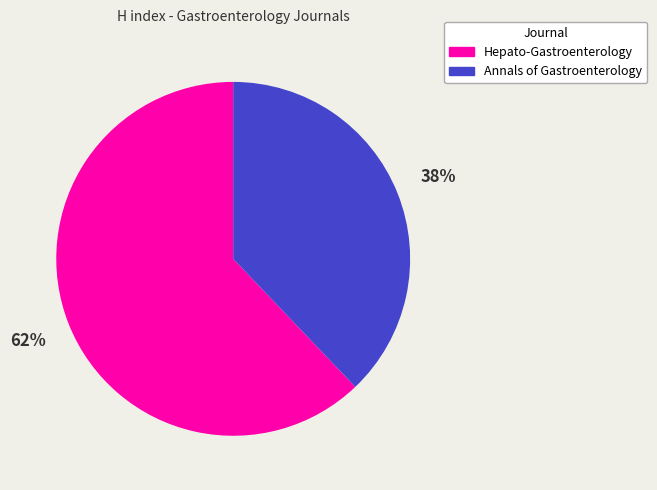

To the nearest percent, what is the combined percentage of Annals of Gastroenterology and Hepato-Gastroenterology?

100%